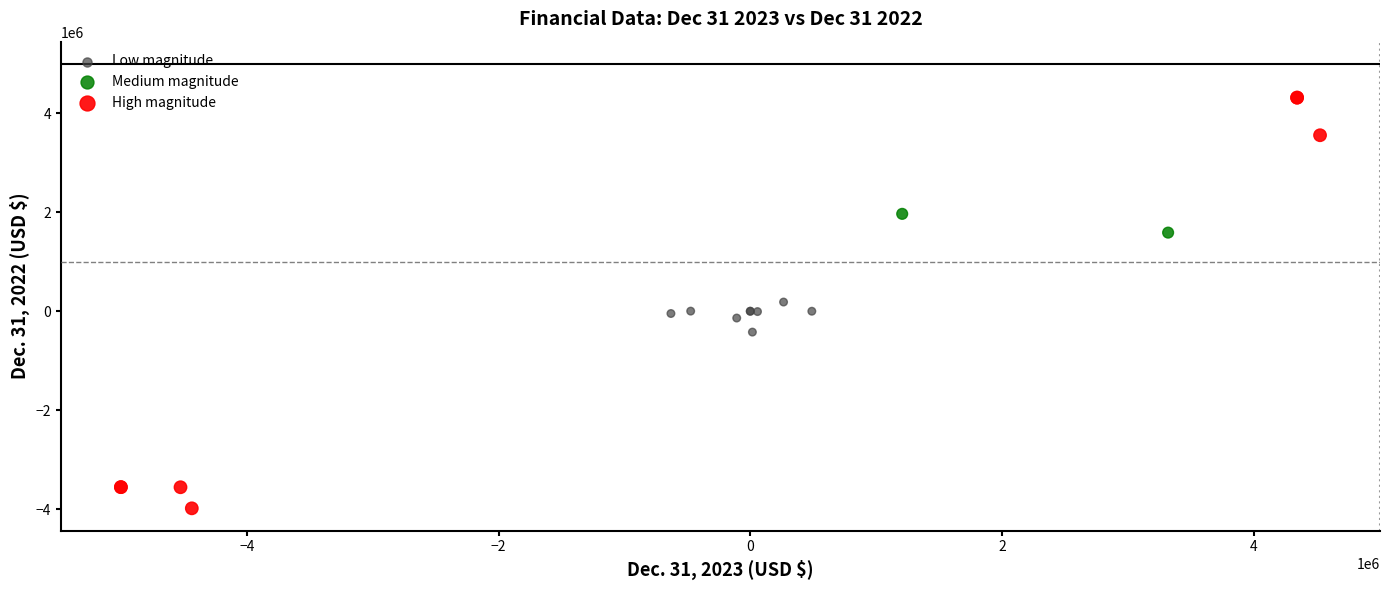

What are all the series names shown in the legend?

Low magnitude, Medium magnitude, High magnitude